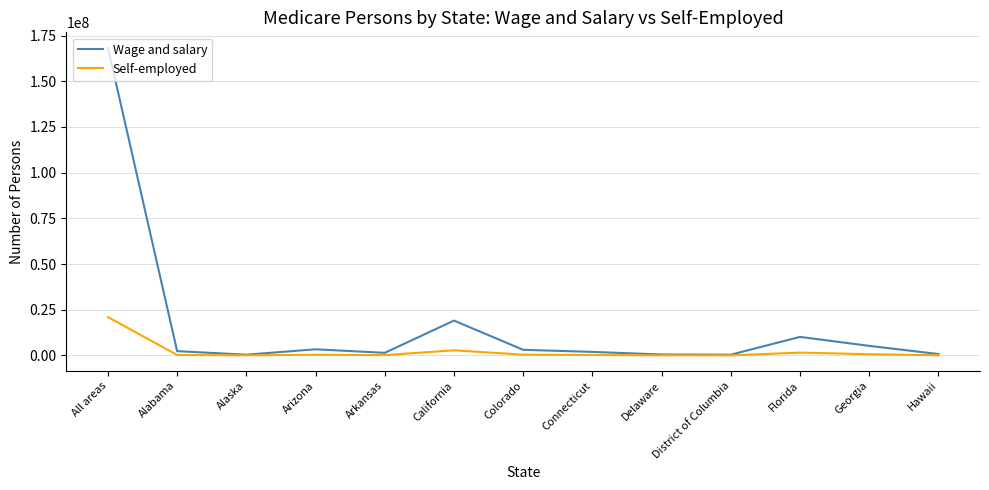

Which series has the largest total across all categories?

Wage and salary